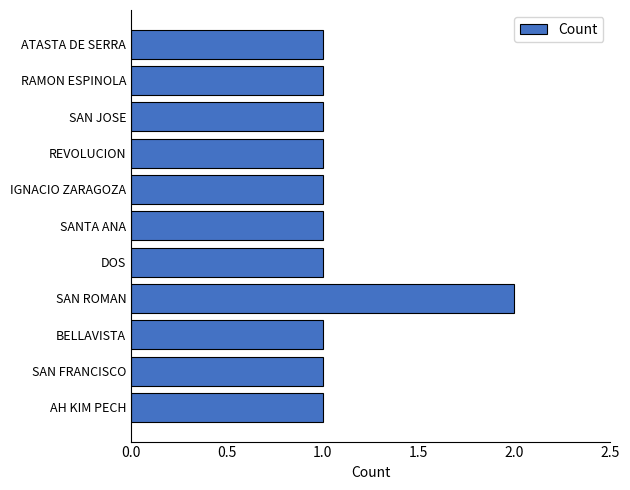

What is the sum of all values?

12